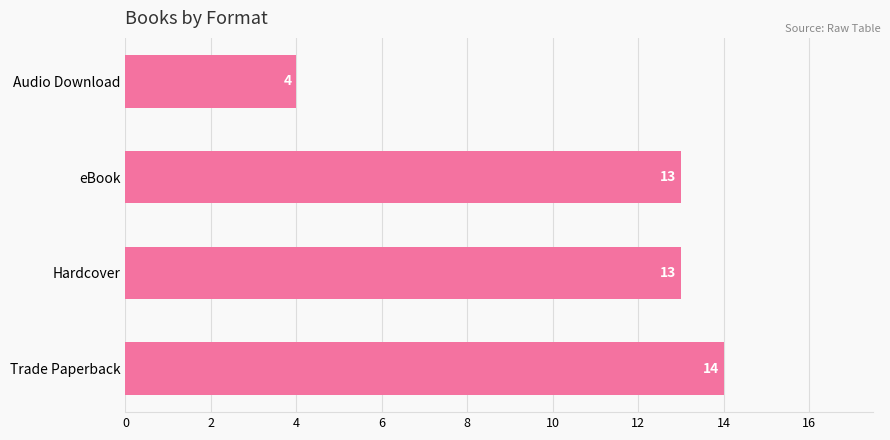

Is it true that the value at Trade Paperback is 20?

False